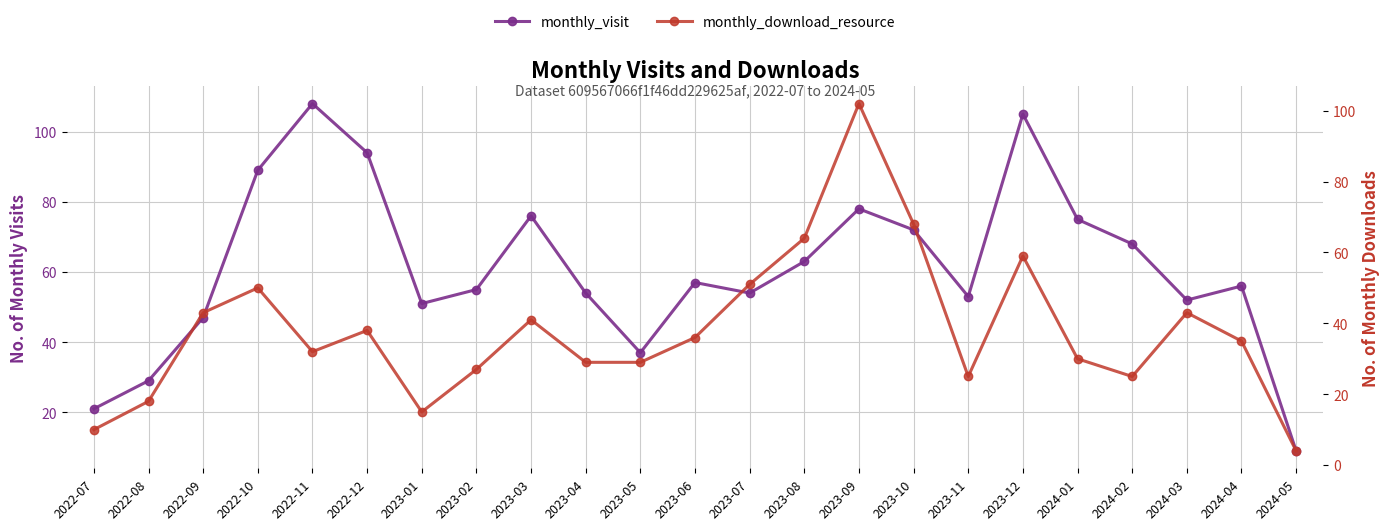

At which label does monthly_visit reach its peak?

2022-11